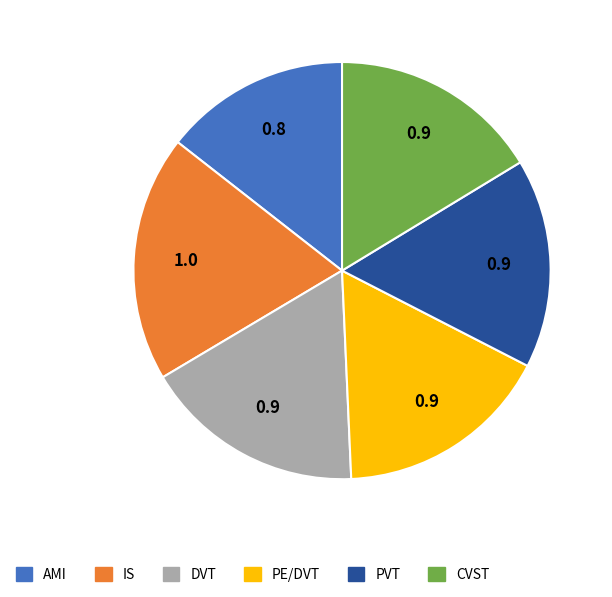

Is there a majority slice in this chart?

No